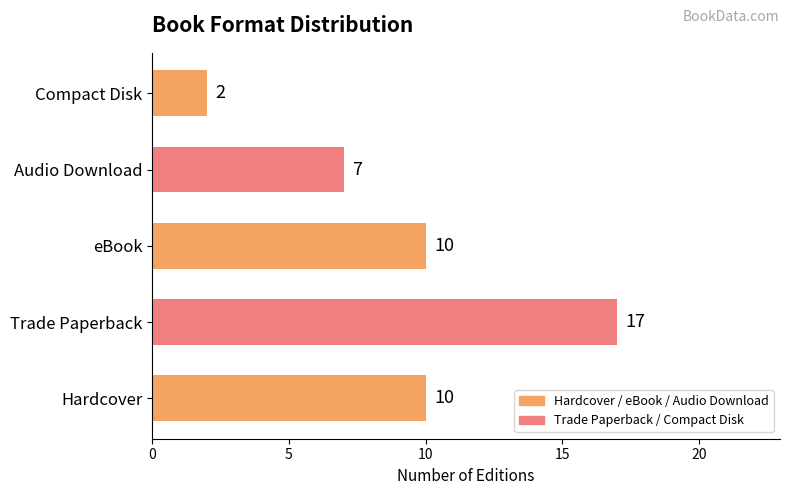

Are the bars grouped side by side (vs. stacked)?

No